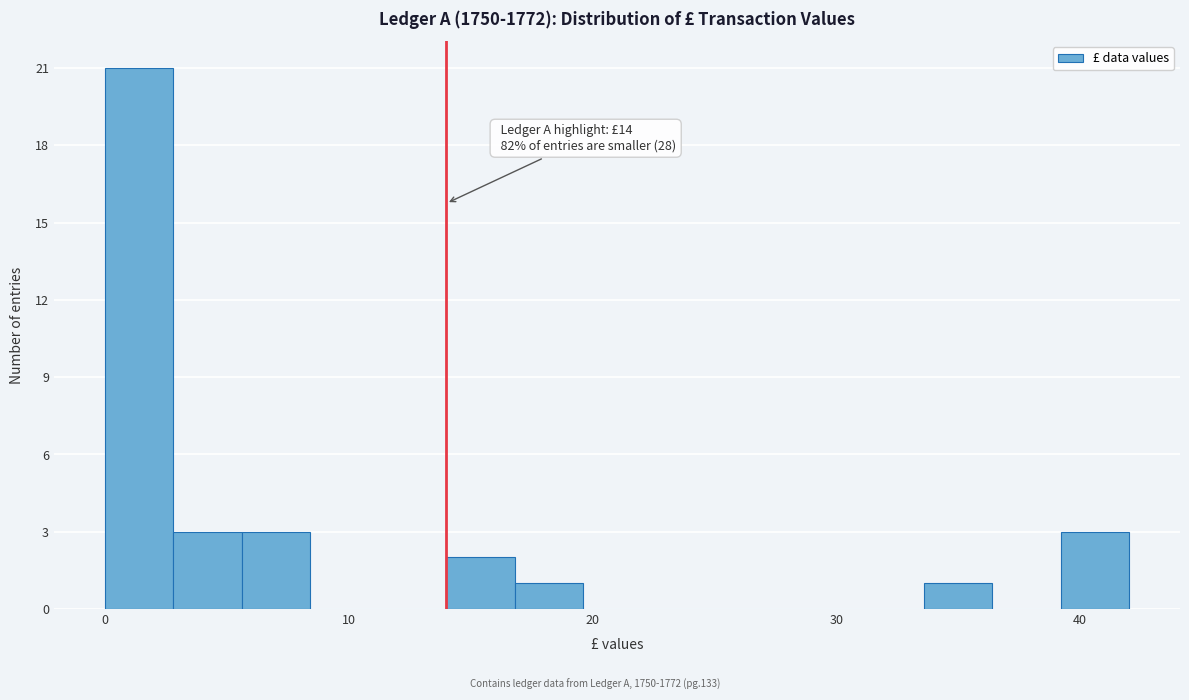

Around what value on the x-axis is the tallest bar? Give the approximate position of its centre, as read against the axis.

1